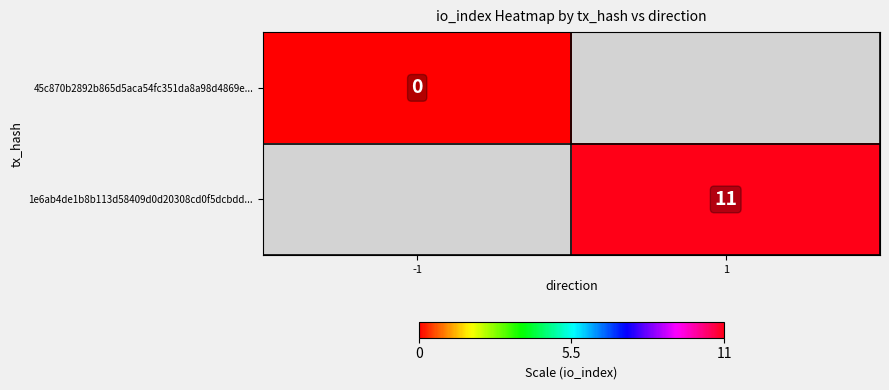

The 1e6ab4de1b8b113d58409d0d20308cd0f5dcbdd... series shows 19 at 1. True or false?

False